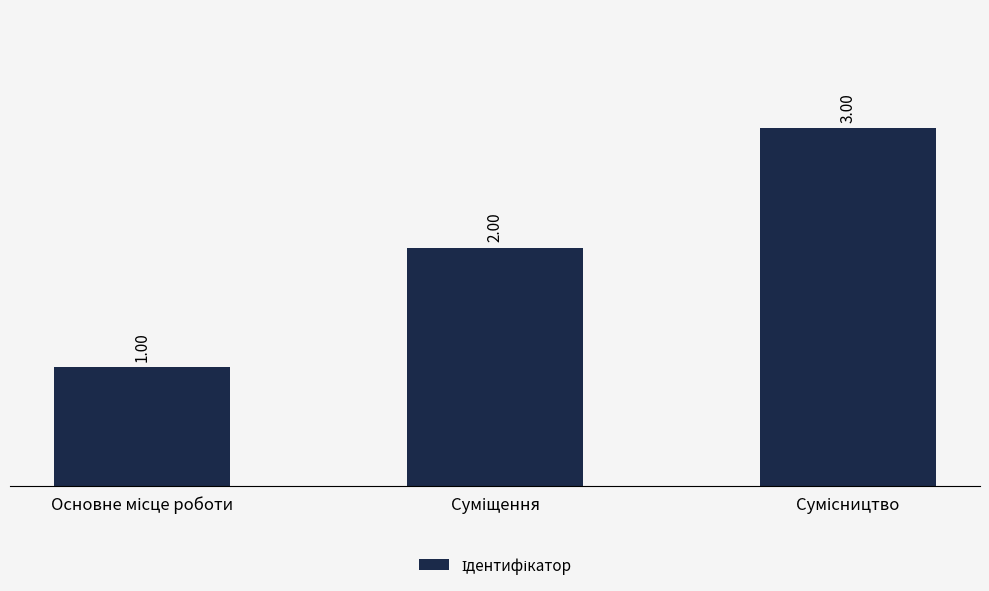

What is the difference between the second highest and minimum values?

1